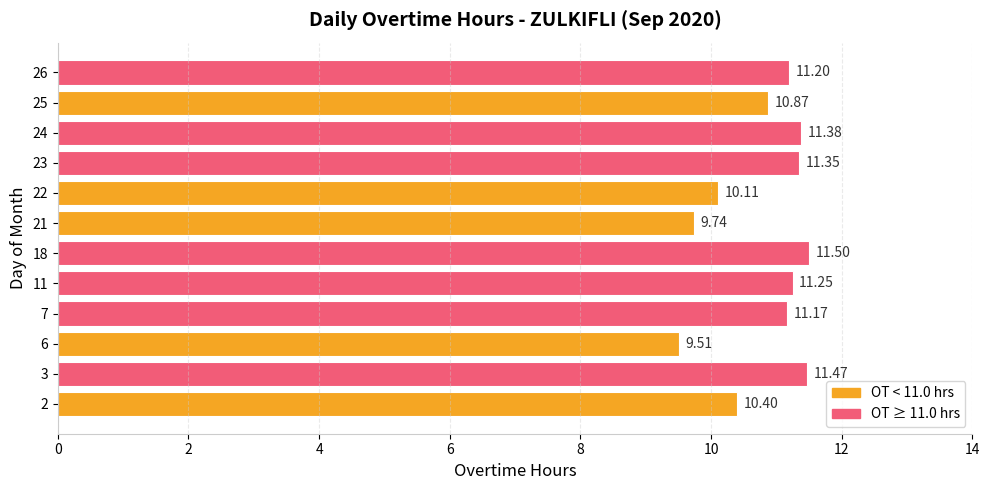

What is the change in value from 25 to 26?

+0.3